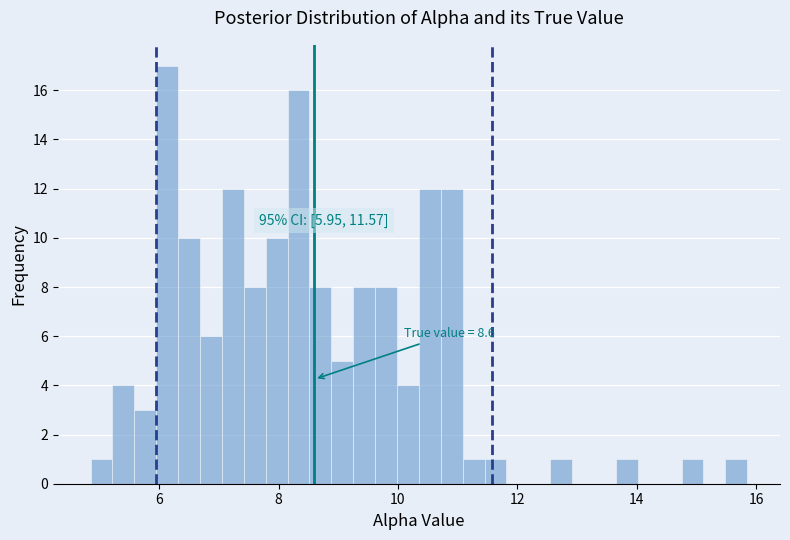

Read against the x-axis, roughly where is the centre of the tallest bar?

6.2